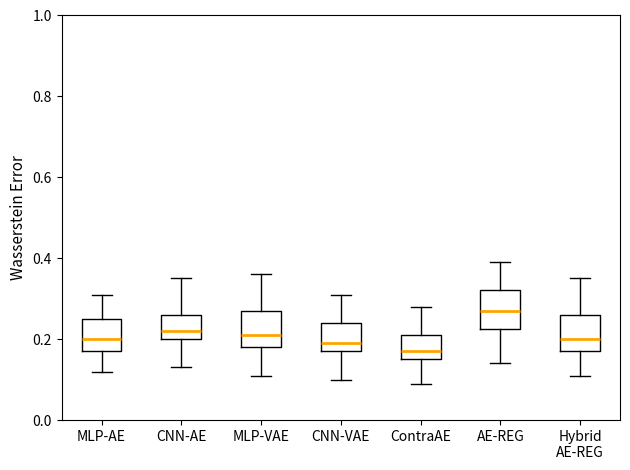

Where is the upper edge of the box for ContraAE on the y-axis? The values are not printed on the chart, so give them approximately, as read against the axis.

0.22